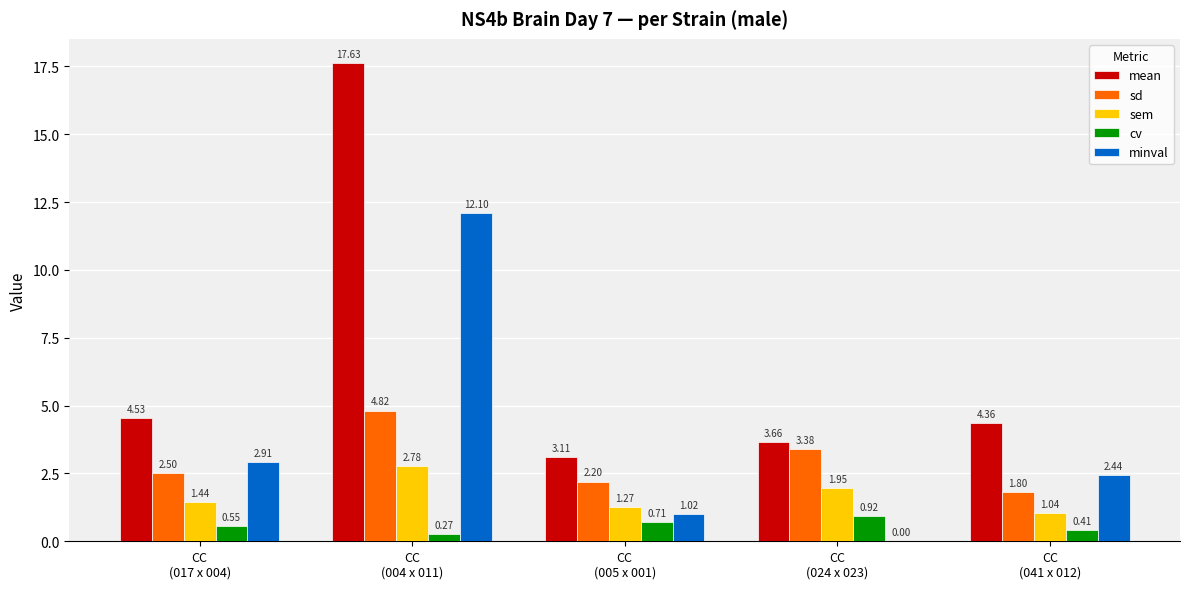

Which series has the largest total across all categories?

mean